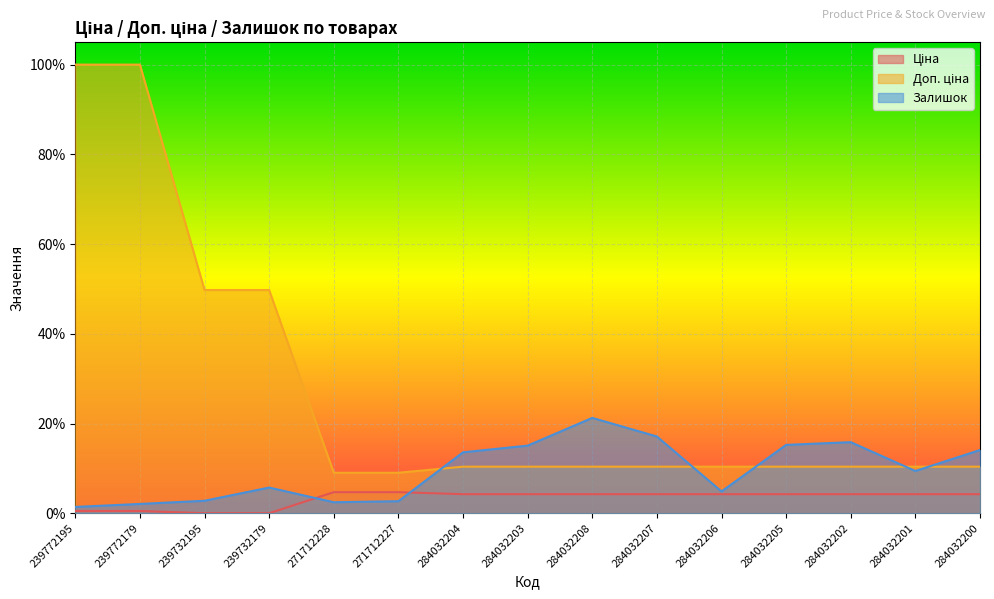

What is the label of the 6th point from the right?

284032207